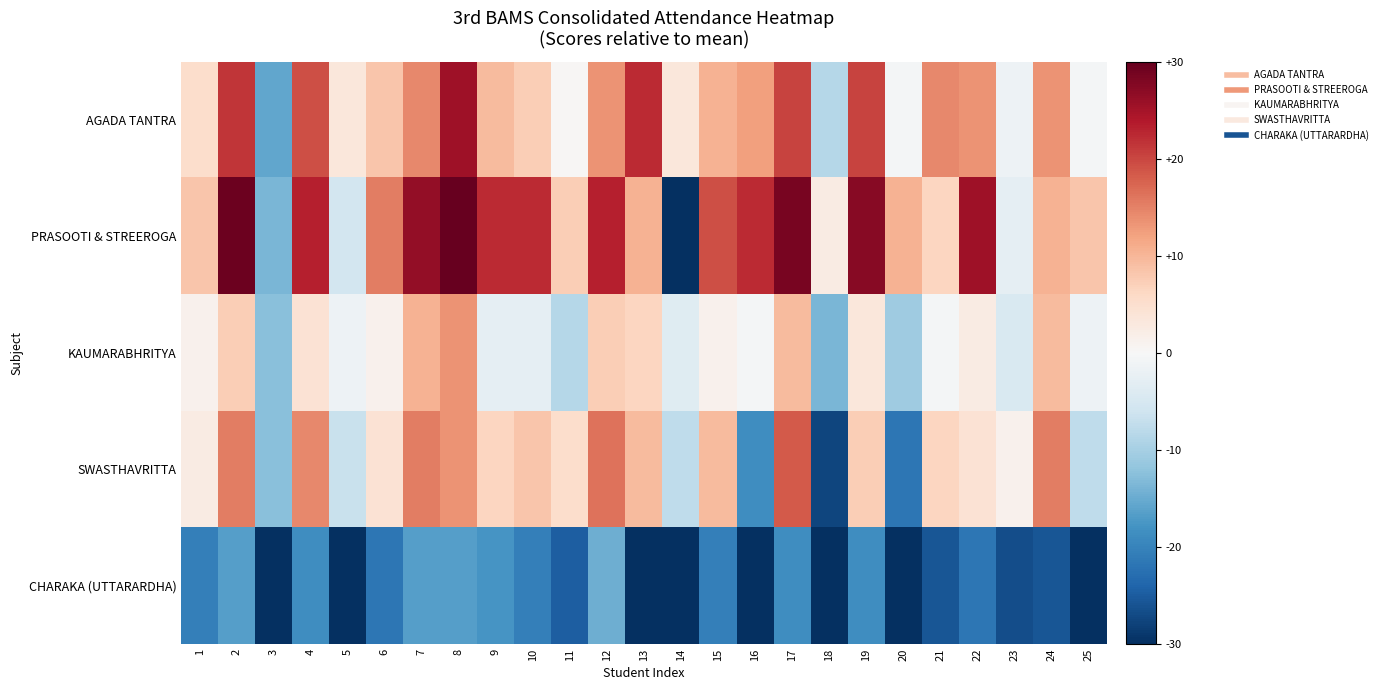

List the series in order of their peak value, highest first.

PRASOOTI & STREEROGA, AGADA TANTRA, SWASTHAVRITTA, KAUMARABHRITYA, CHARAKA (UTTARARDHA)